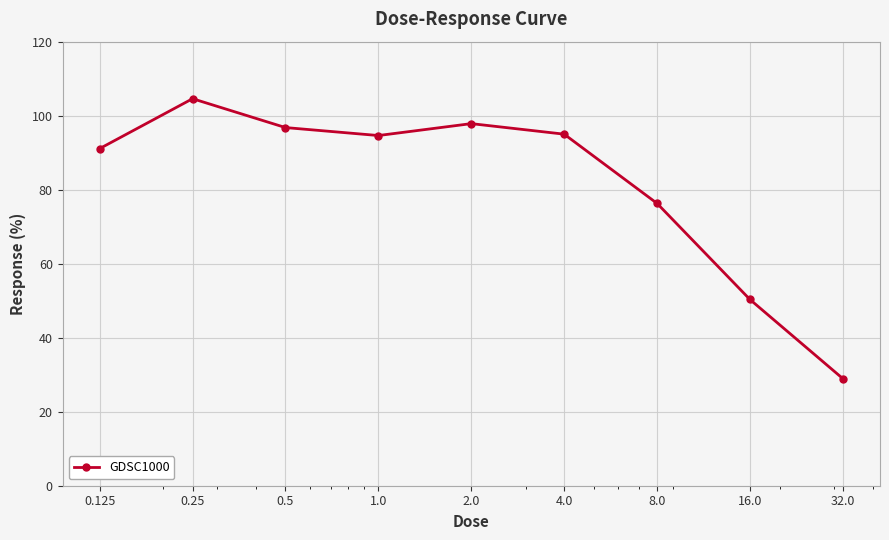

What is the greatest value displayed?

104.6